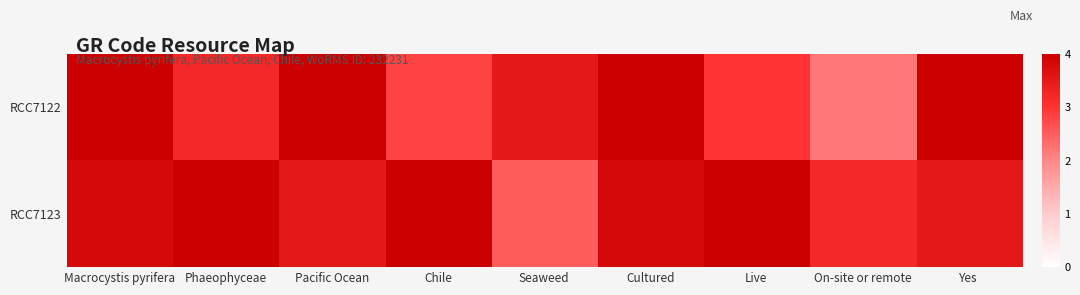

Rank the series by their maximum value, from highest to lowest.

RCC7122, RCC7123